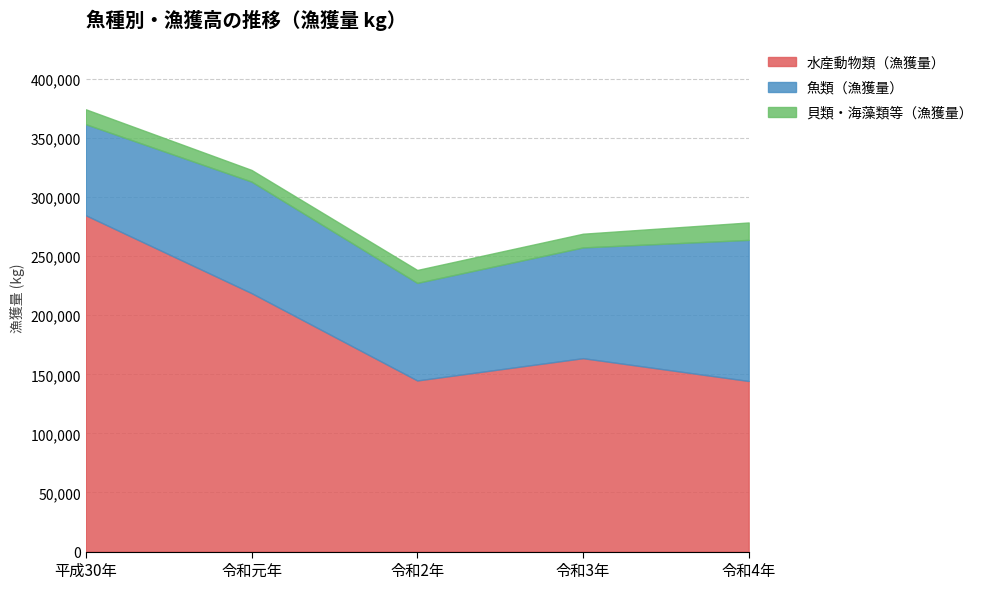

At which category is the sum across all series the highest?

平成30年